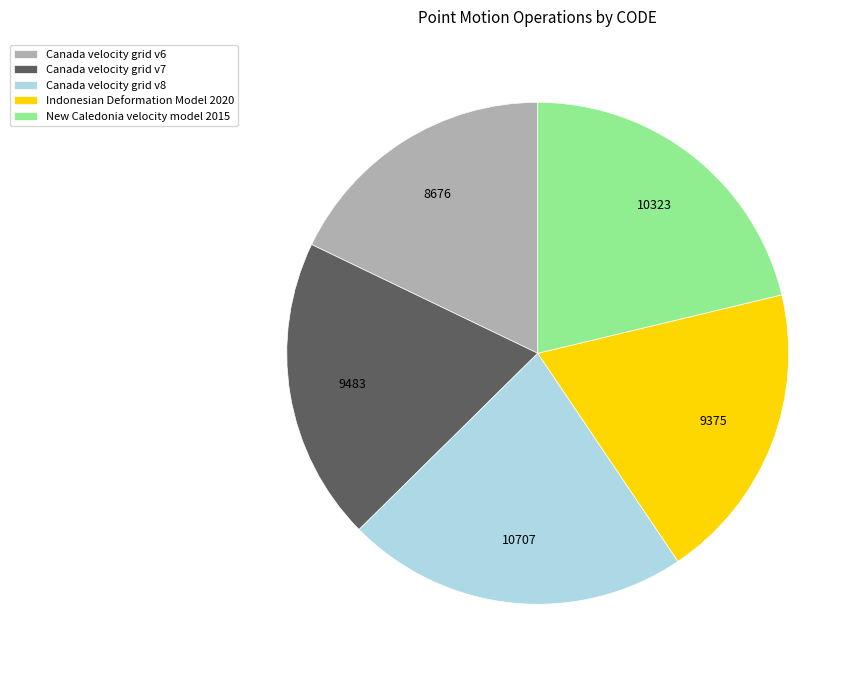

Which slice is the smallest?

Canada velocity grid v6